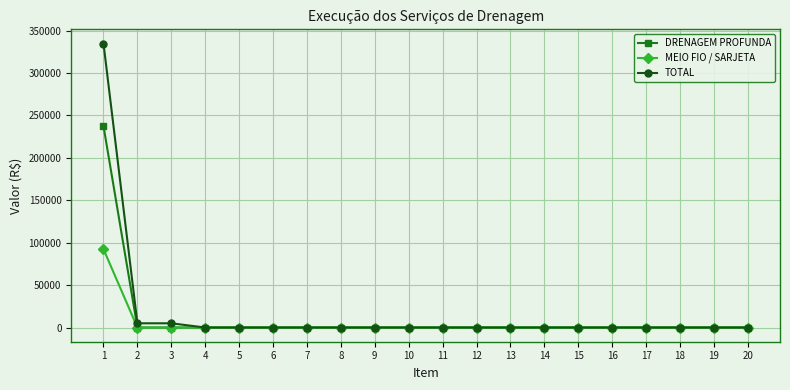

List the series in order of their peak value, highest first.

TOTAL, DRENAGEM PROFUNDA, MEIO FIO / SARJETA